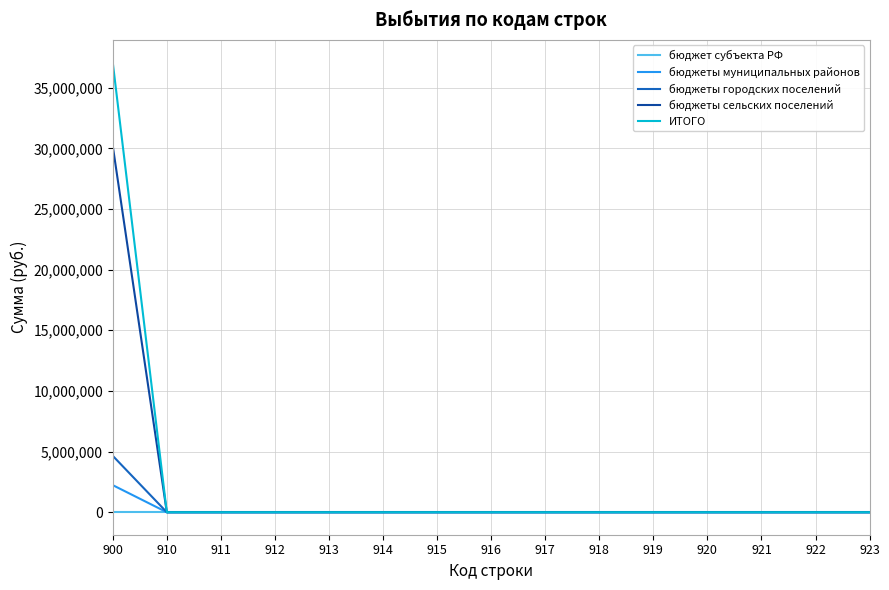

Which series has the largest range (max minus min)?

ИТОГО